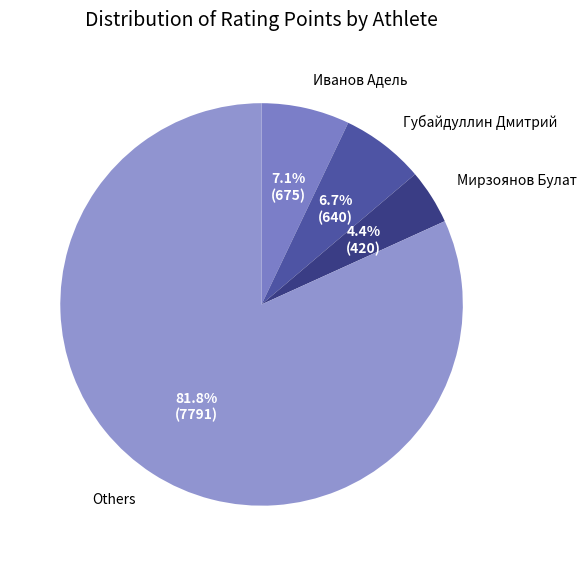

Does any single category account for the majority?

Yes